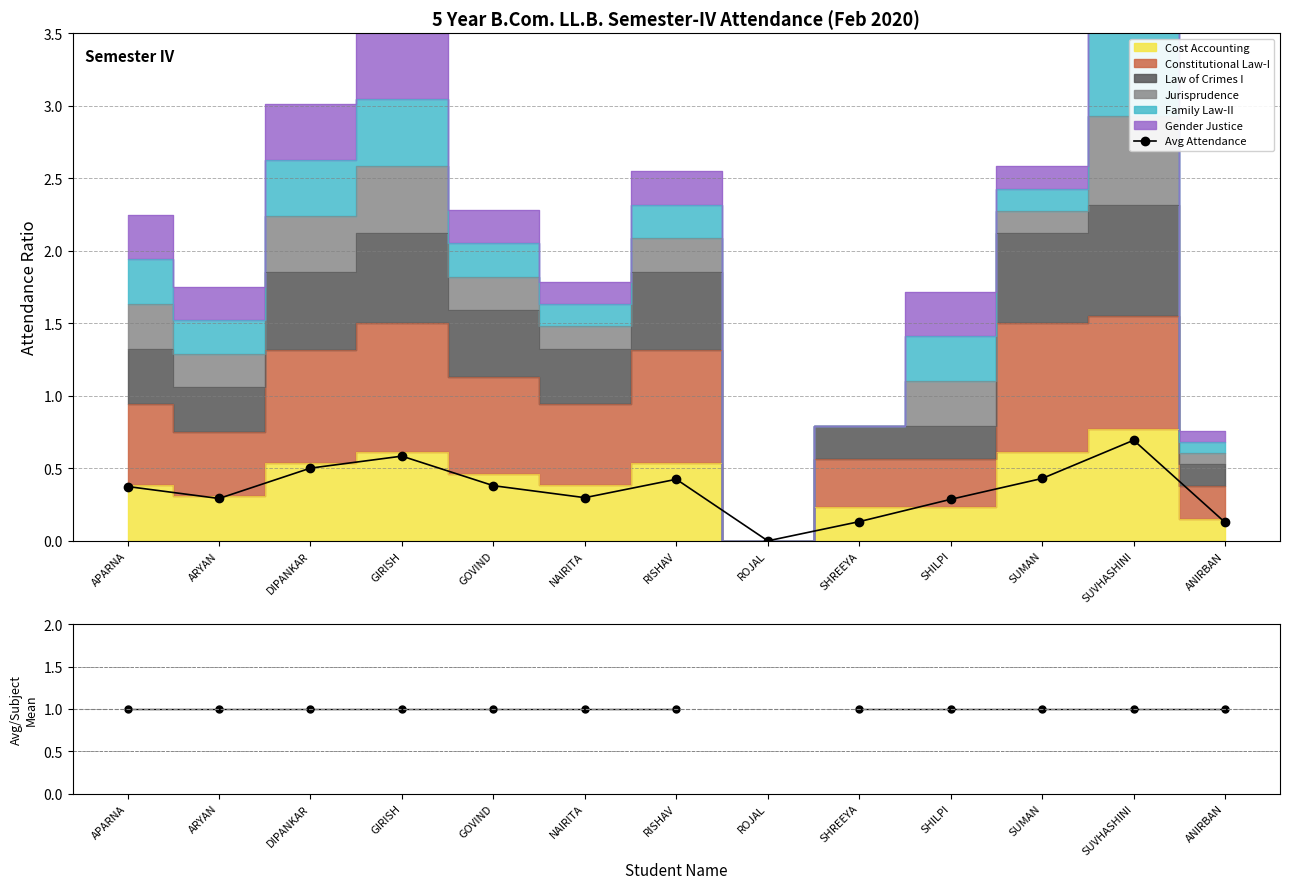

Which category has the highest value in the Avg Attendance series?

SUVHASHINI